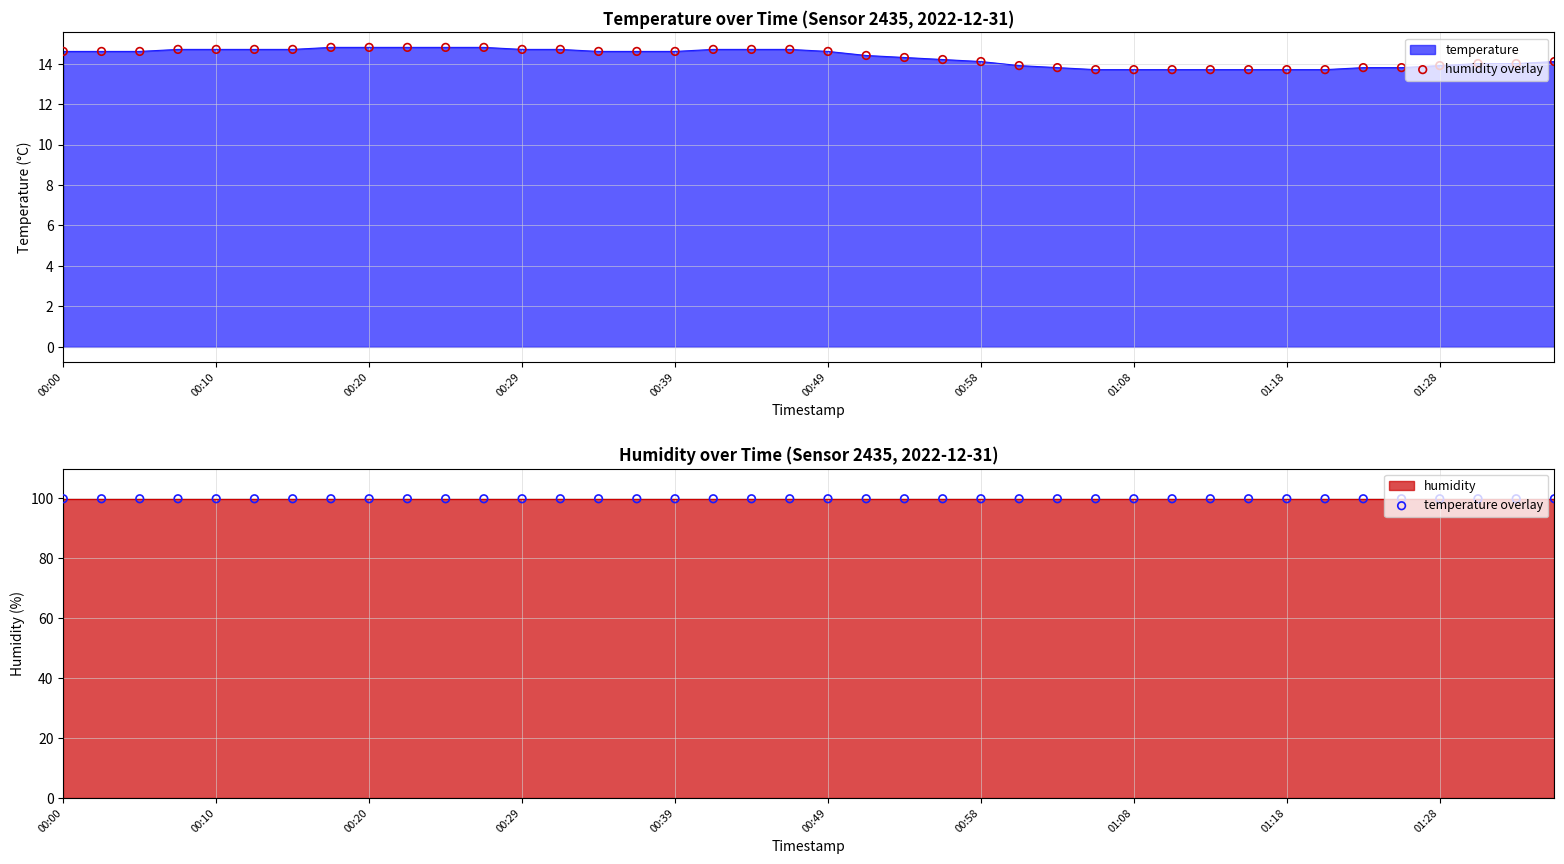

Which series contains the lowest Y value?

humidity overlay